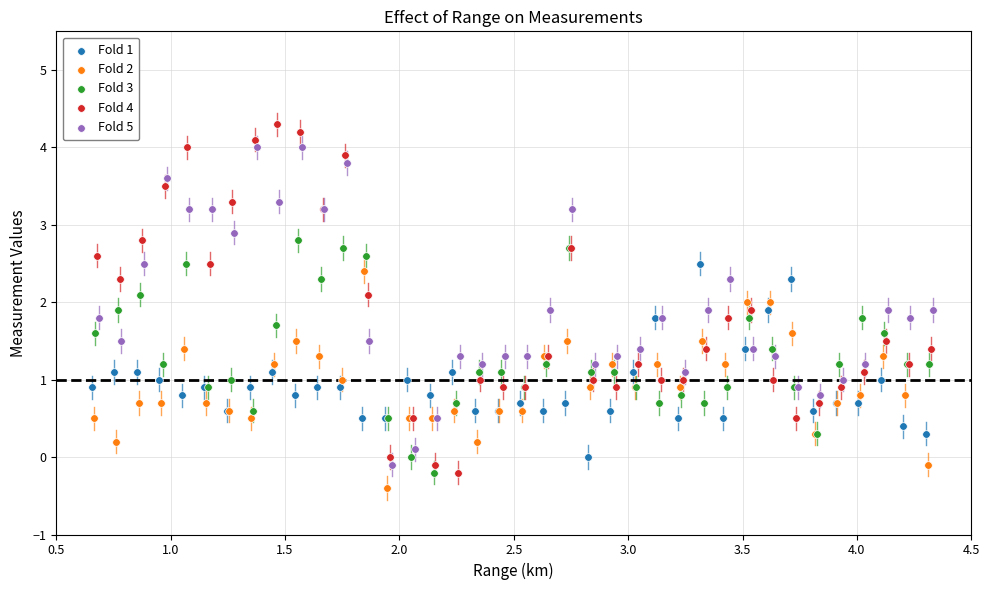

Which series has the largest Y range (max minus min)?

Fold 4